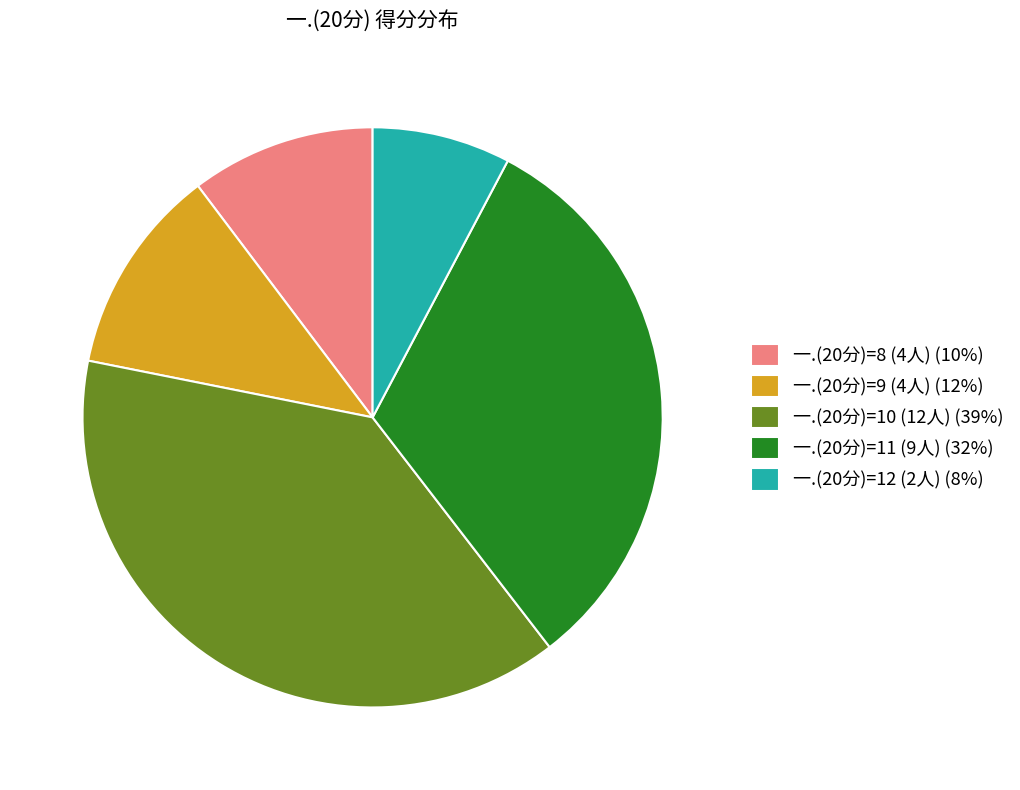

Which slice is the smallest?

一.(20分)=12 (2人) (8%)